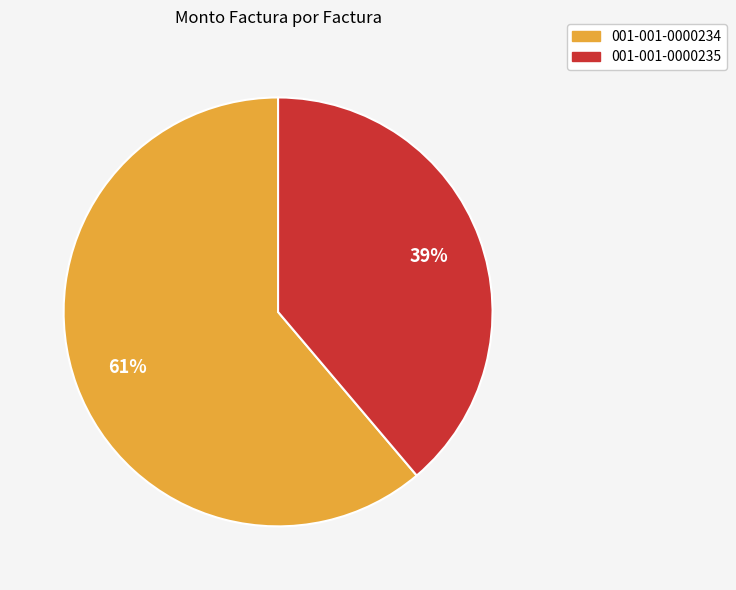

What percentage is the 001-001-0000234 slice, to the nearest percent?

61%